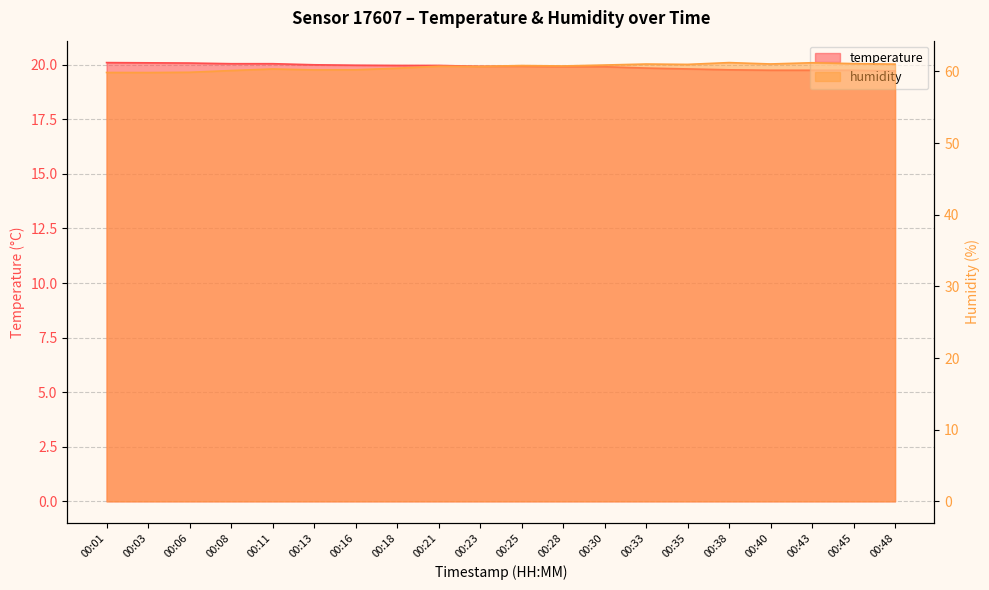

Rank the series at 00:35 from highest to lowest value.

humidity, temperature